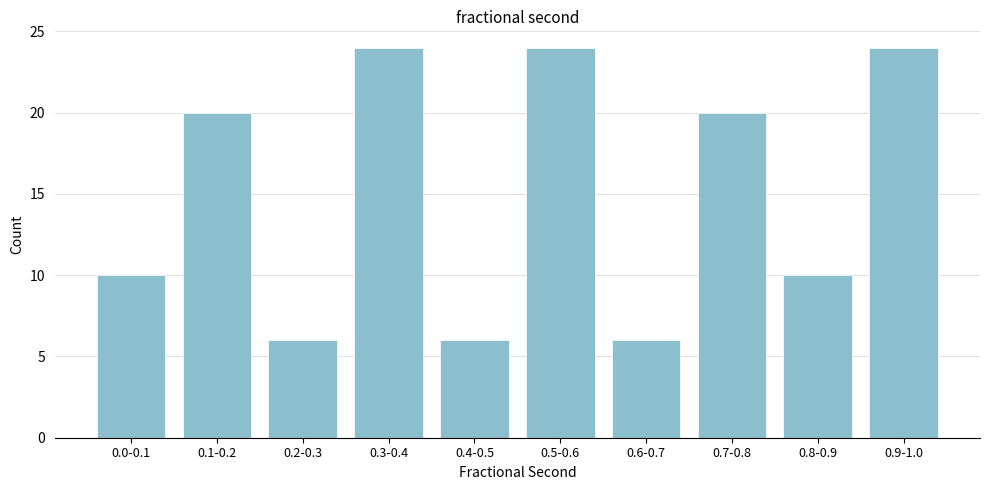

Reading left to right, list all the values displayed in this chart.

0.0-0.1=10	0.1-0.2=20	0.2-0.3=6	0.3-0.4=24	0.4-0.5=6	0.5-0.6=24	0.6-0.7=6	0.7-0.8=20	0.8-0.9=10	0.9-1.0=24